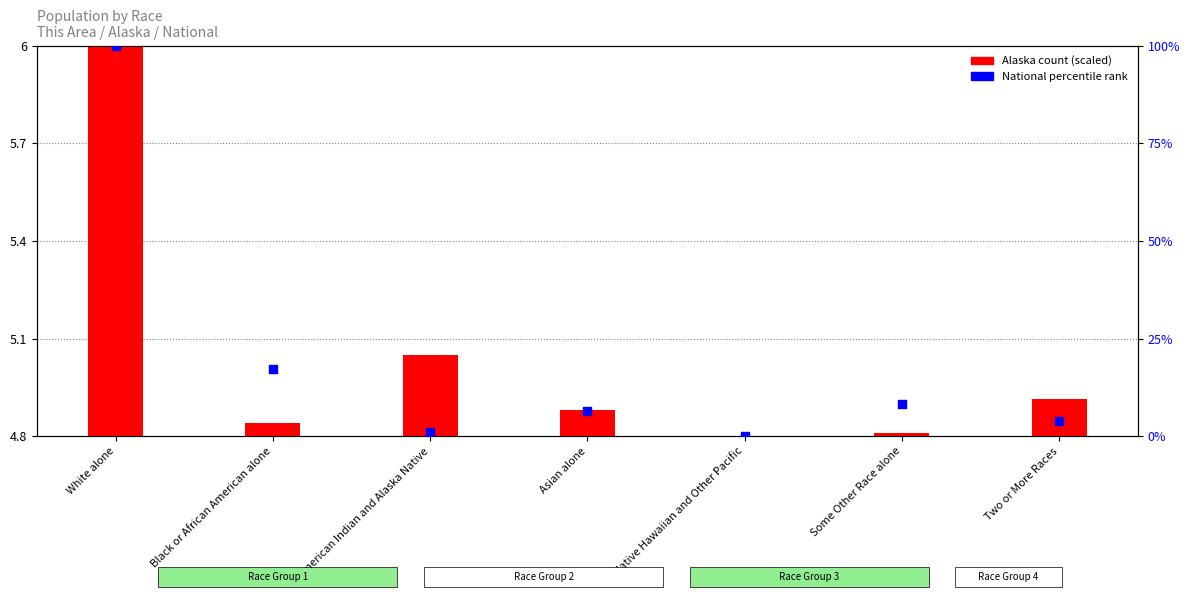

What are all the series names shown in the legend?

Alaska count (scaled), National percentile rank